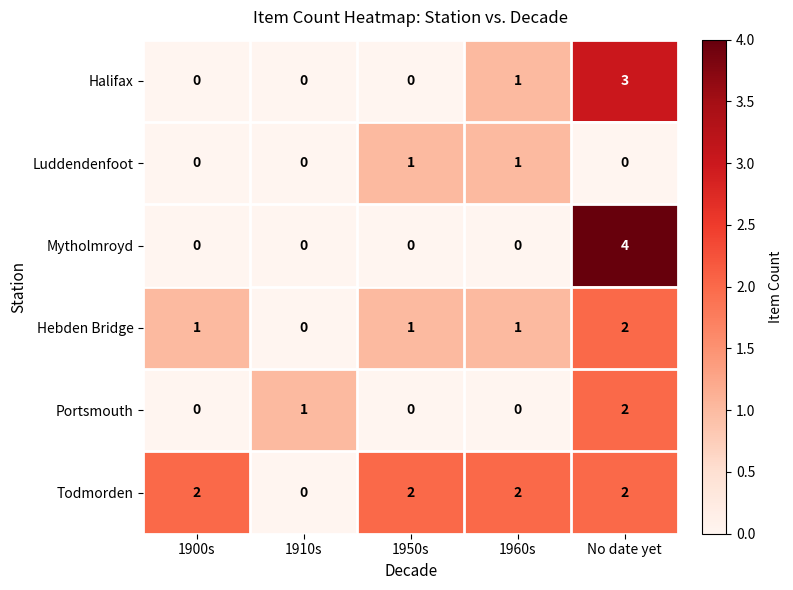

What is the total value across all series at No date yet?

13